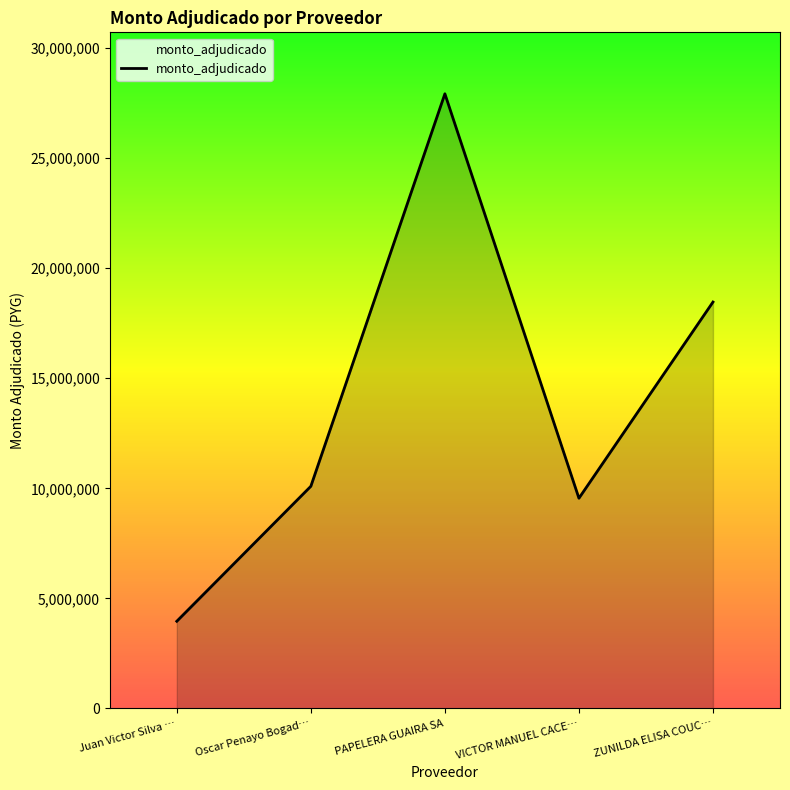

The chart shows a value of 18462950 at ZUNILDA ELISA COUC…. True or false?

True